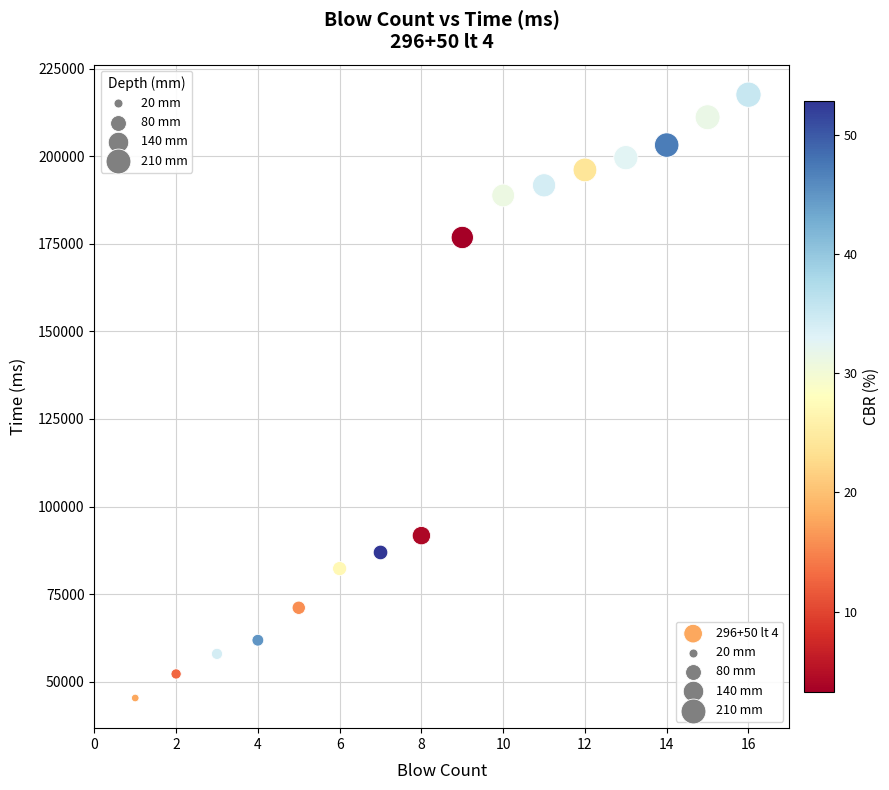

What Y value in the scatter plot is closest to 131455?

91692